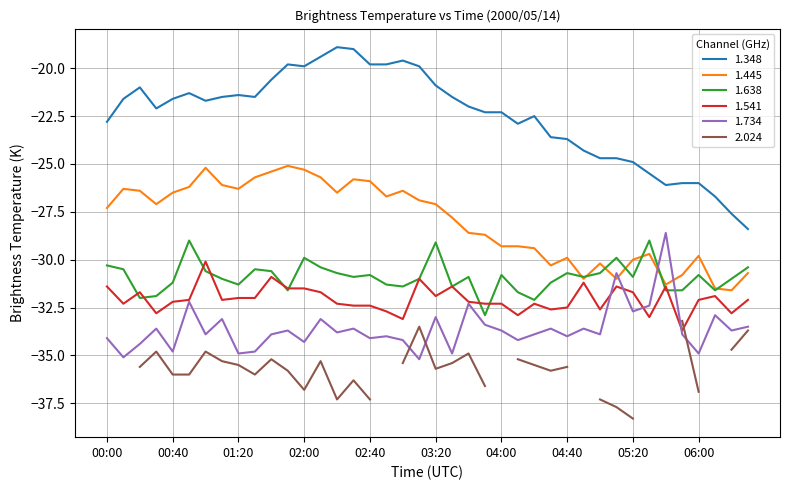

What is the label of the 6th point from the right?

05:40